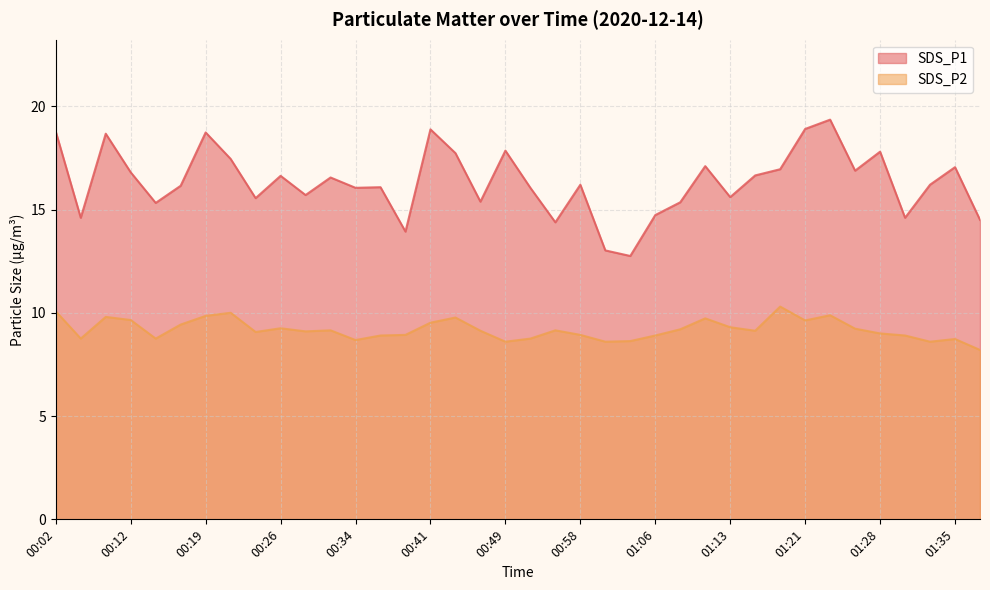

Which series has the largest range (max minus min)?

SDS_P1